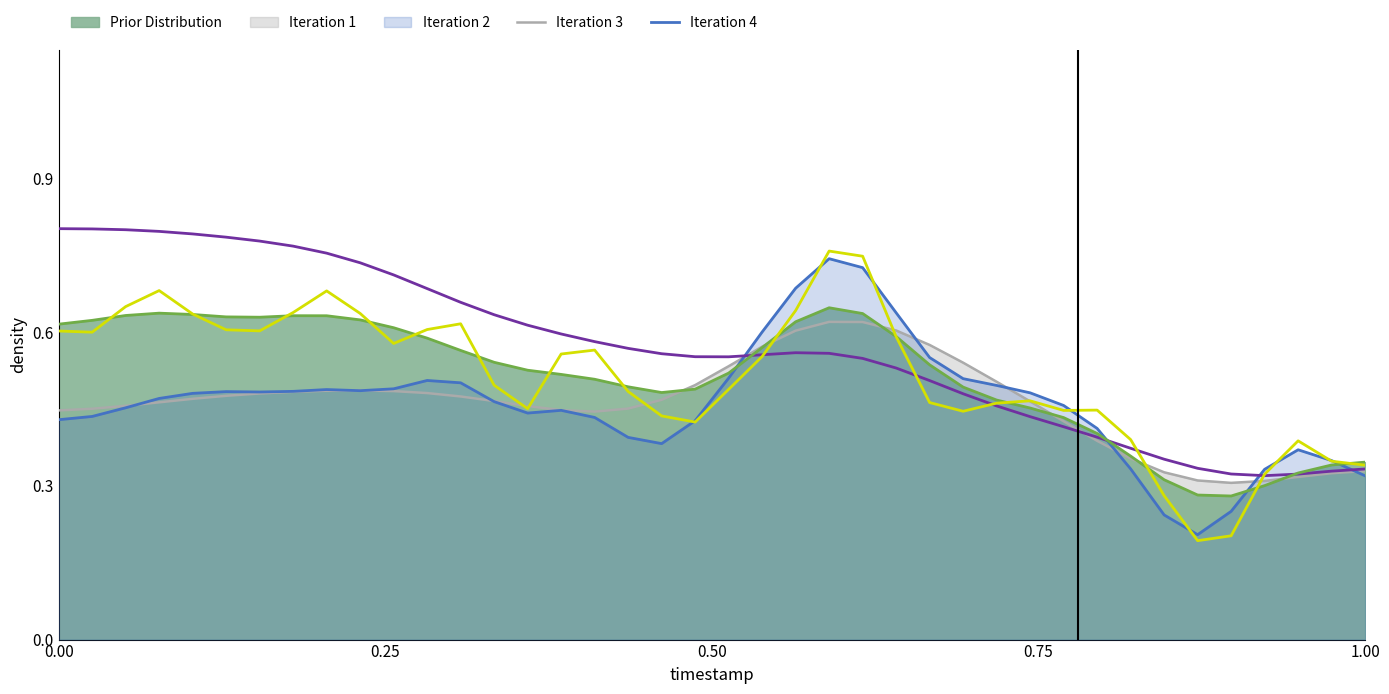

True or false: Iteration 2 has more than 0 points higher than both neighbors.

True